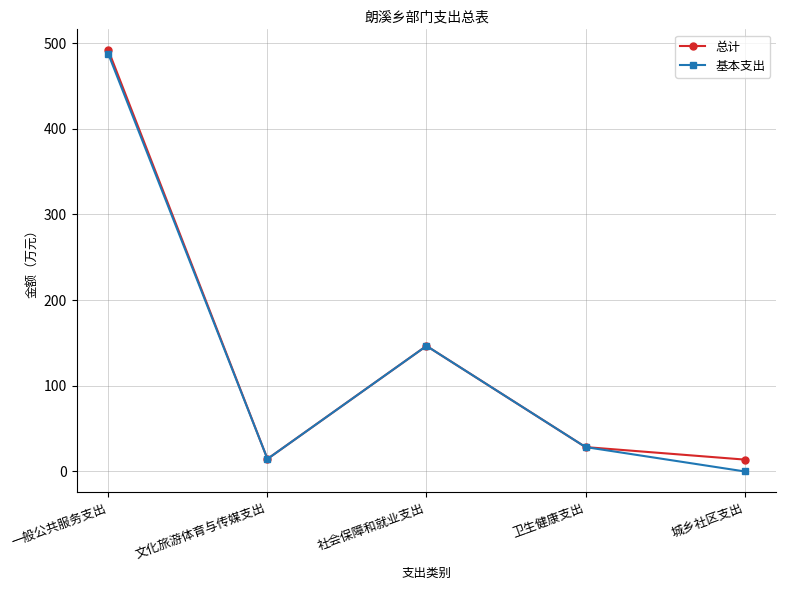

Rank the categories by 基本支出 value from lowest to highest.

城乡社区支出, 文化旅游体育与传媒支出, 卫生健康支出, 社会保障和就业支出, 一般公共服务支出